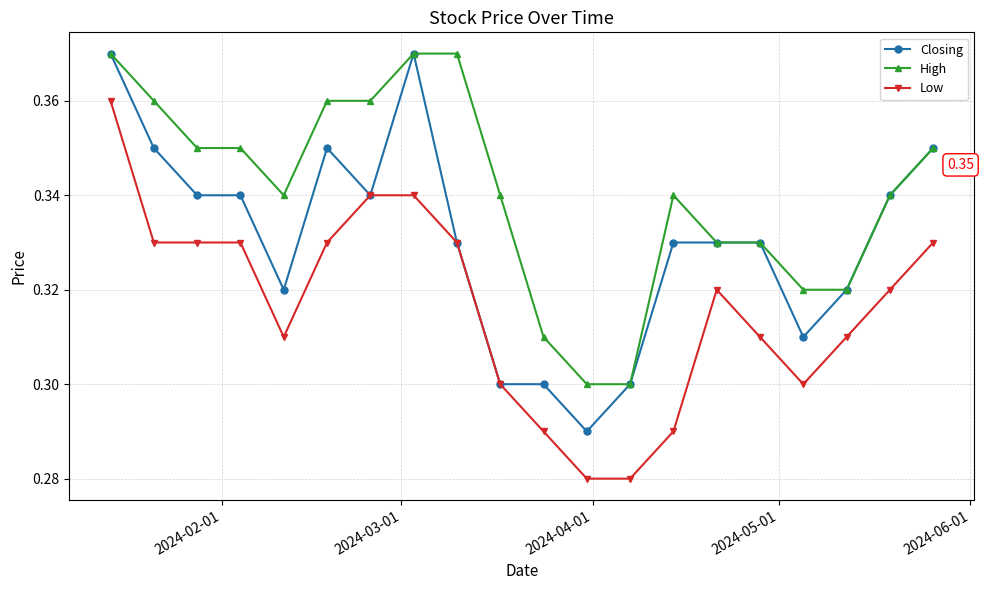

What is the difference between the maximum and minimum values in the High series?

0.1